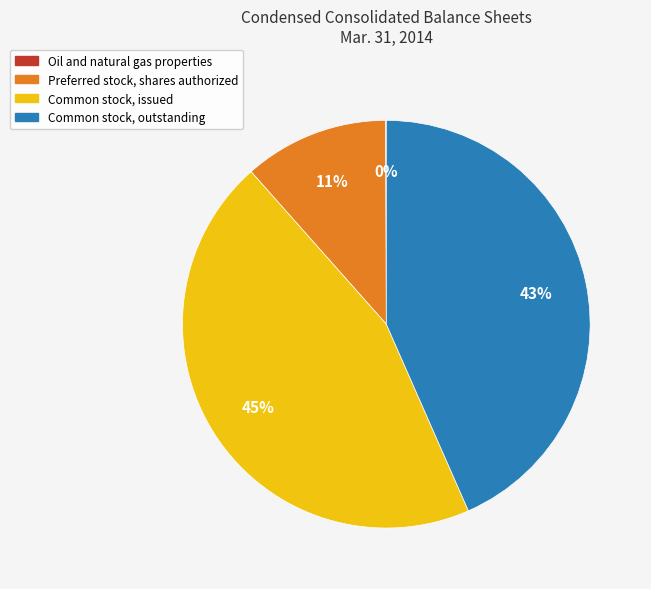

What is the largest slice in the pie chart?

Common stock, issued